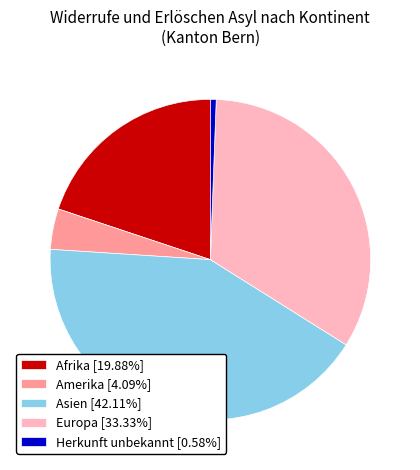

Is the sum of Asien [42.11%] and Amerika [4.09%] greater than half?

No